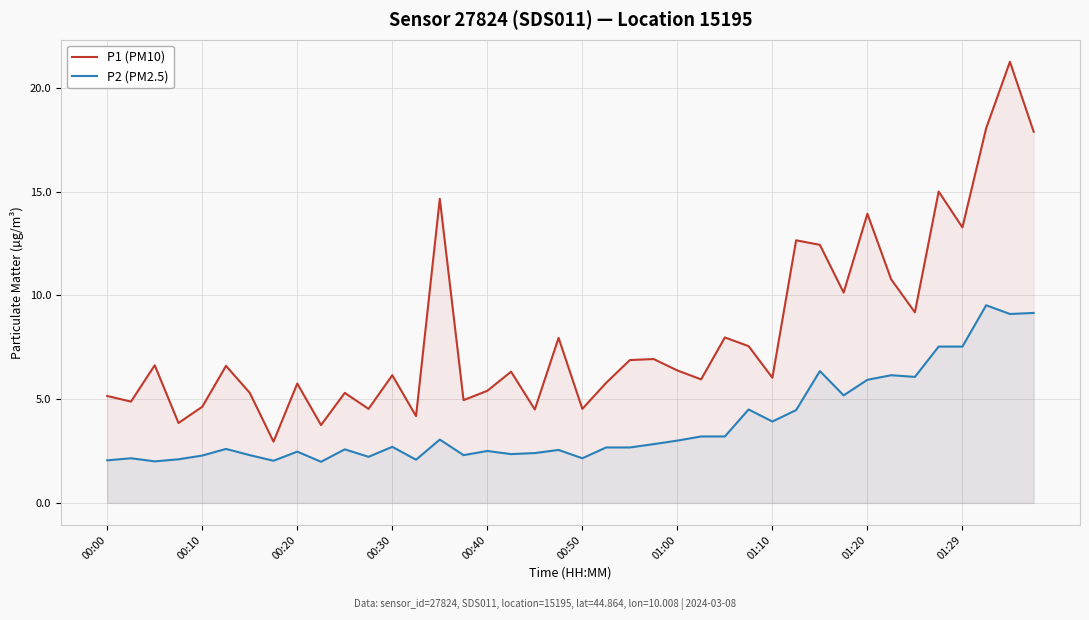

What is the smallest value displayed?

2.0